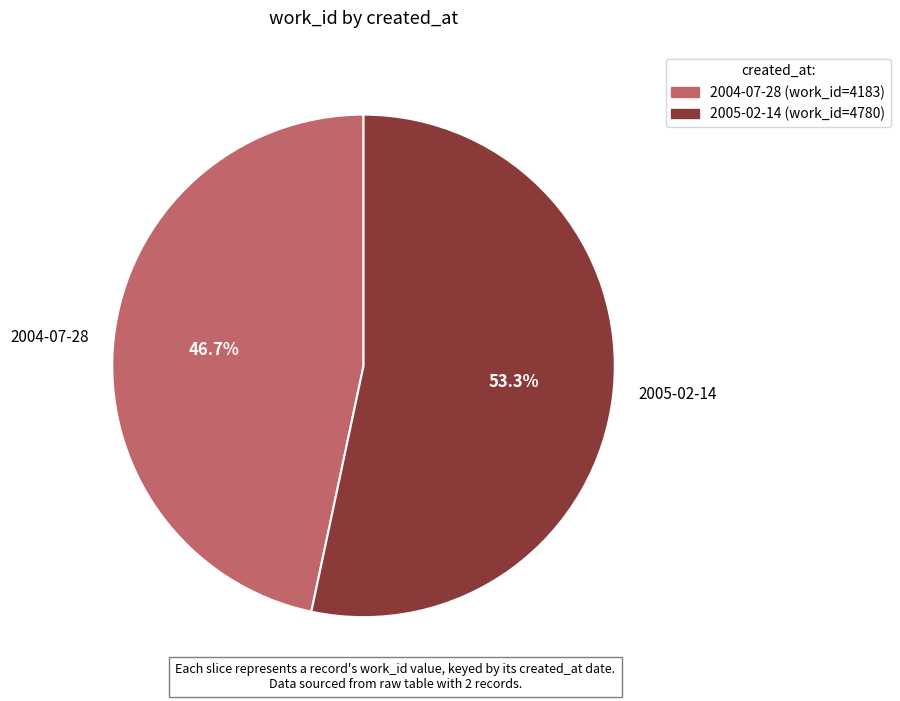

Which slice represents more than half of the pie?

2005-02-14